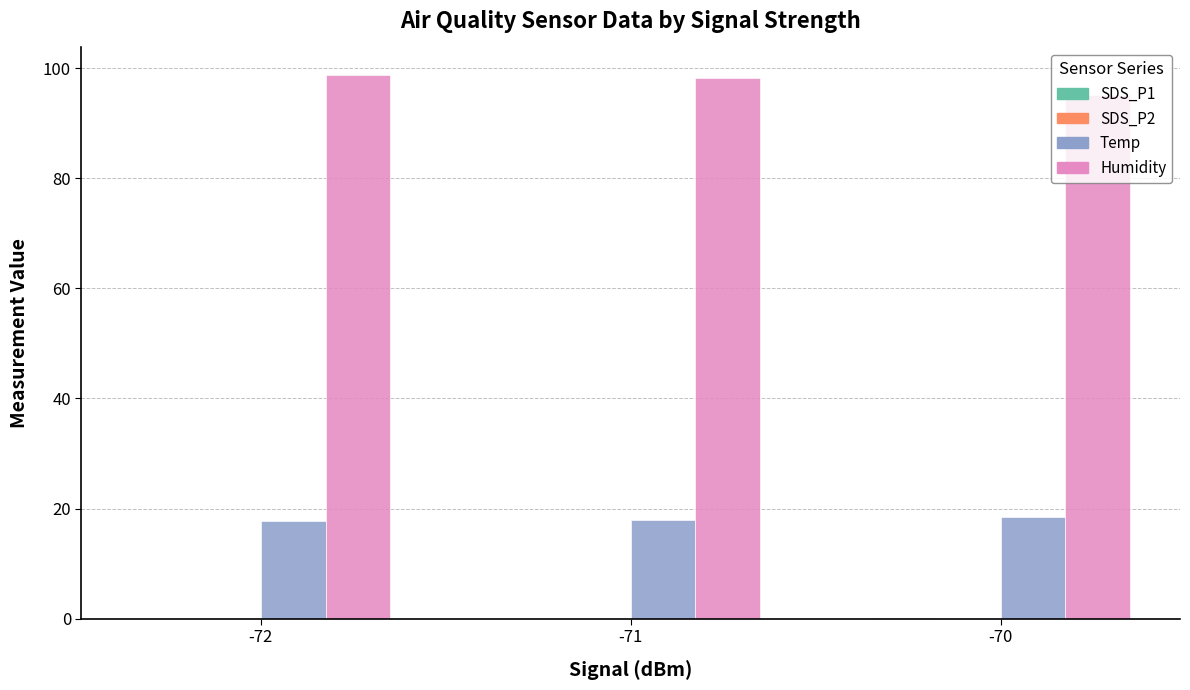

Is it true that Temp equals 18.5 at -70?

True